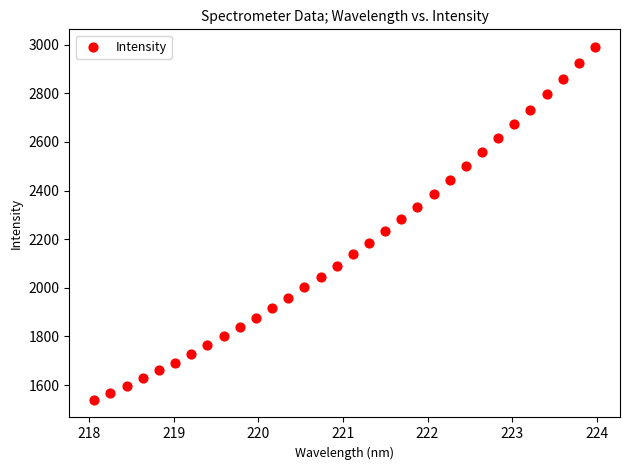

What is the range of Y values (max minus min)?

1450.3